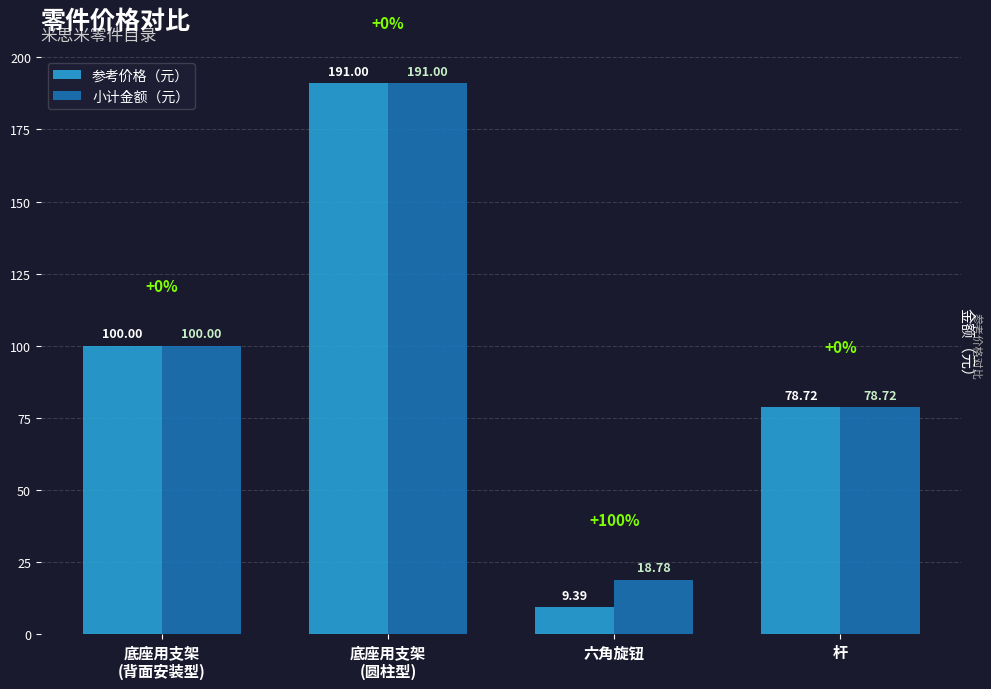

Rank the series by their average value, from lowest to highest.

参考价格（元）, 小计金额（元）